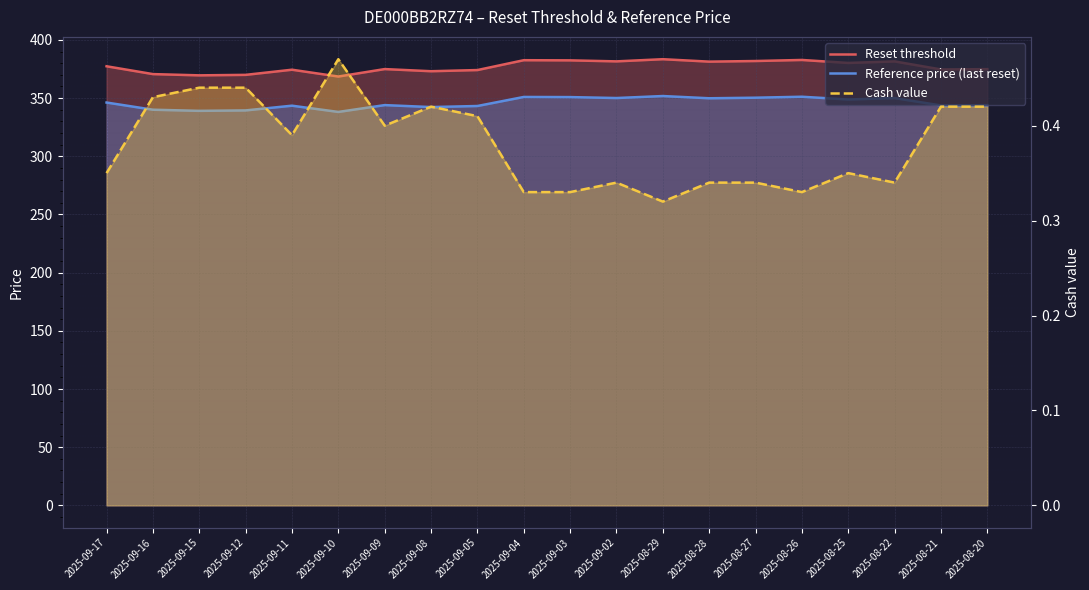

How many data points does each series have?

20